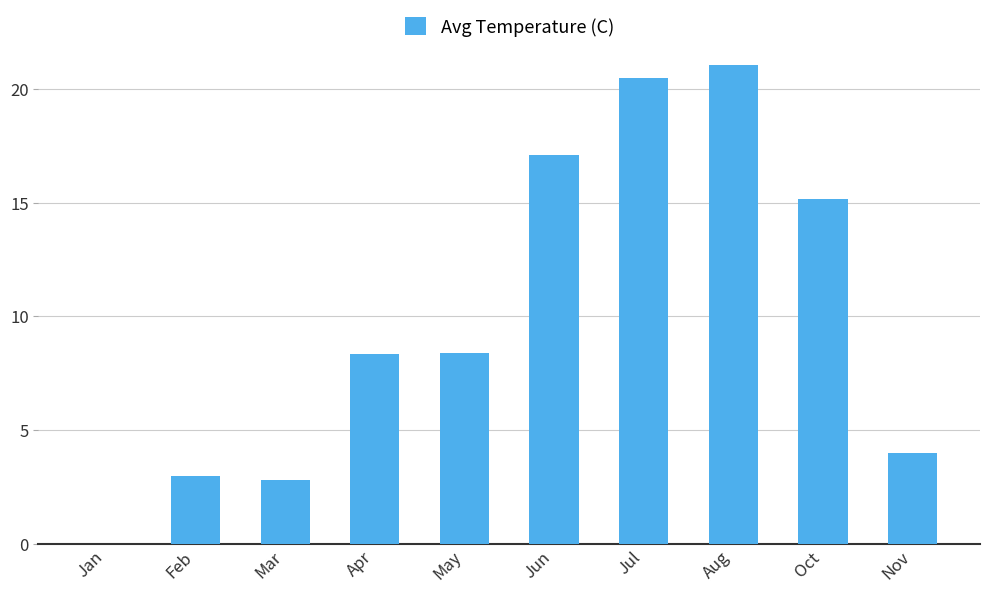

Which label corresponds to the largest value in the chart?

Aug